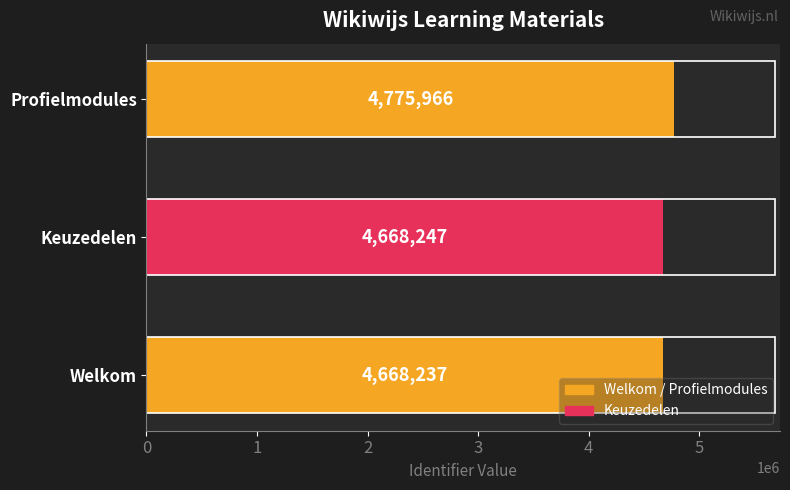

Which has a higher value, Profielmodules or Keuzedelen?

Profielmodules